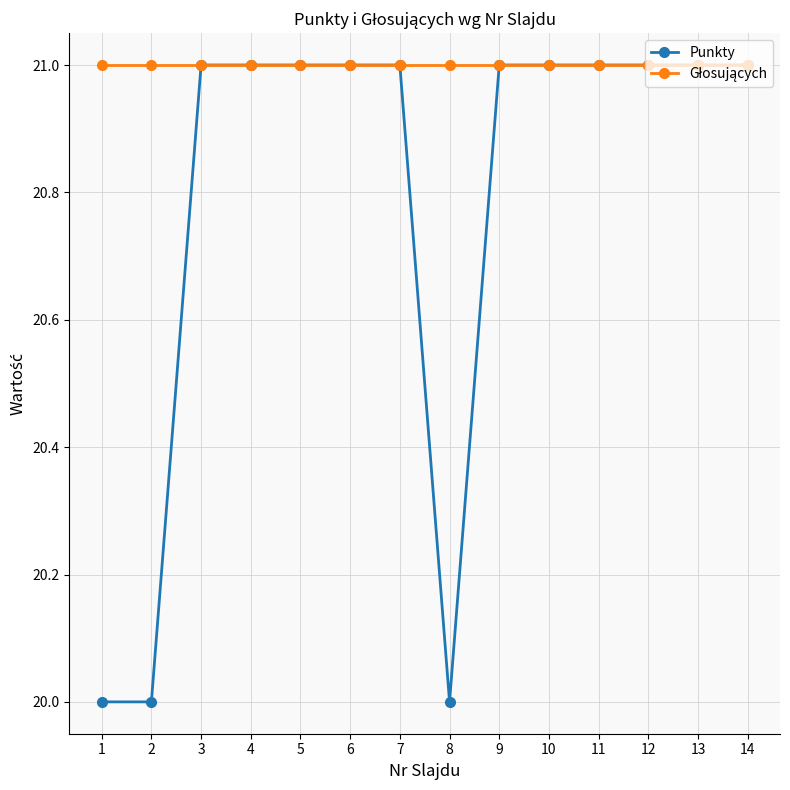

What is the lowest value of the Punkty series?

20